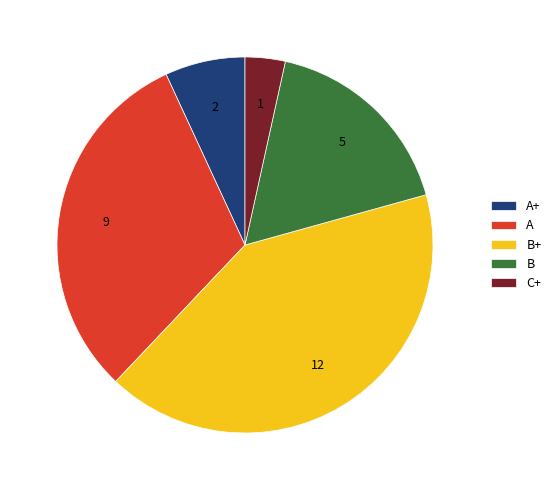

How many segments does this pie chart have?

5